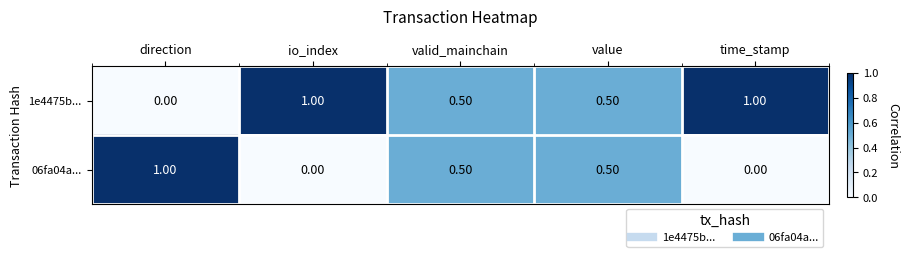

How many data points does each series have?

5